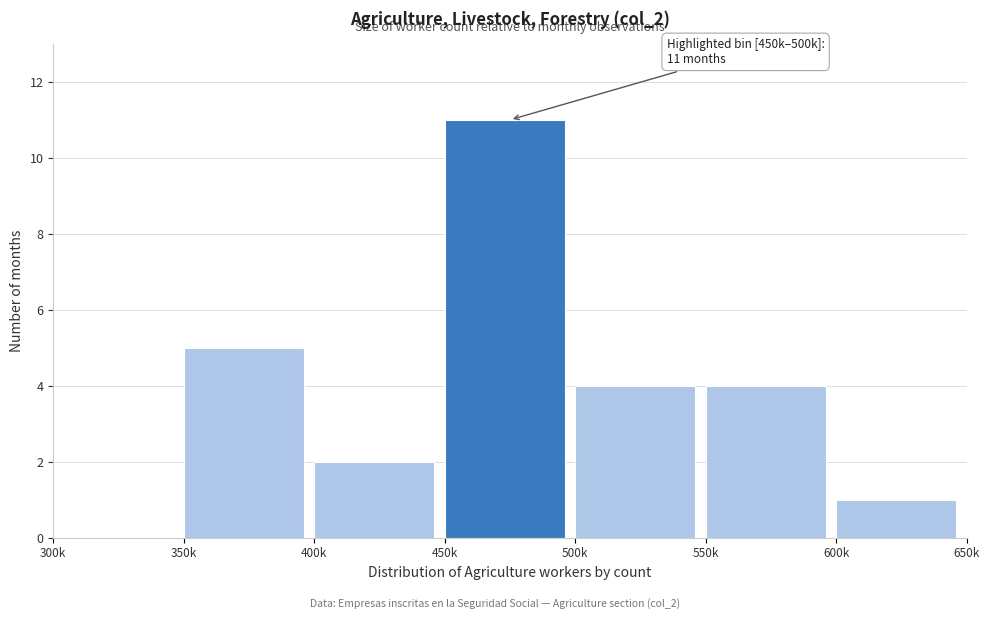

Reading right to left, transcribe all the data shown in this chart.

600k=1	550k=4	500k=4	450k=11	400k=2	350k=5	300k=0